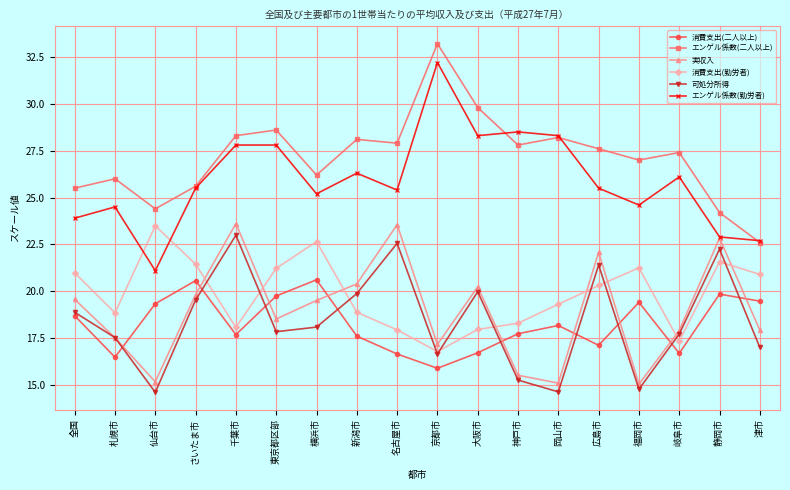

What is the difference between the 実収入 values at 福岡市 and 新潟市?

5.3